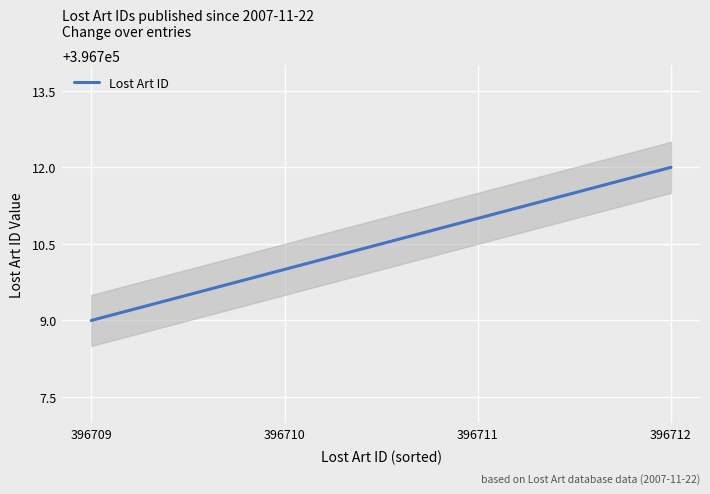

What is the minimum value shown in the chart?

396709